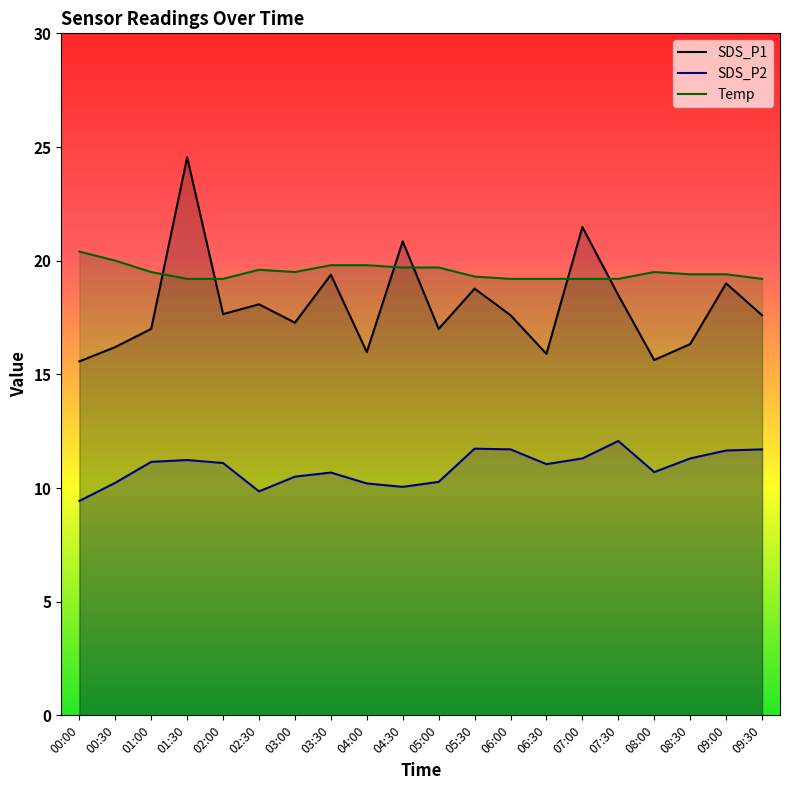

Reading left to right, transcribe all the data shown in this chart.

SDS_P1: 15.6	16.2	17.0	24.6	17.6	18.1	17.3	19.4	16.0	20.9	17.0	18.8	17.6	15.9	21.5	18.5	15.6	16.3	19.0	17.6
SDS_P2: 9.4	10.2	11.2	11.2	11.1	9.8	10.5	10.7	10.2	10.1	10.3	11.7	11.7	11.1	11.3	12.1	10.7	11.3	11.7	11.7
Temp: 20.4	20.0	19.5	19.2	19.2	19.6	19.5	19.8	19.8	19.7	19.7	19.3	19.2	19.2	19.2	19.2	19.5	19.4	19.4	19.2